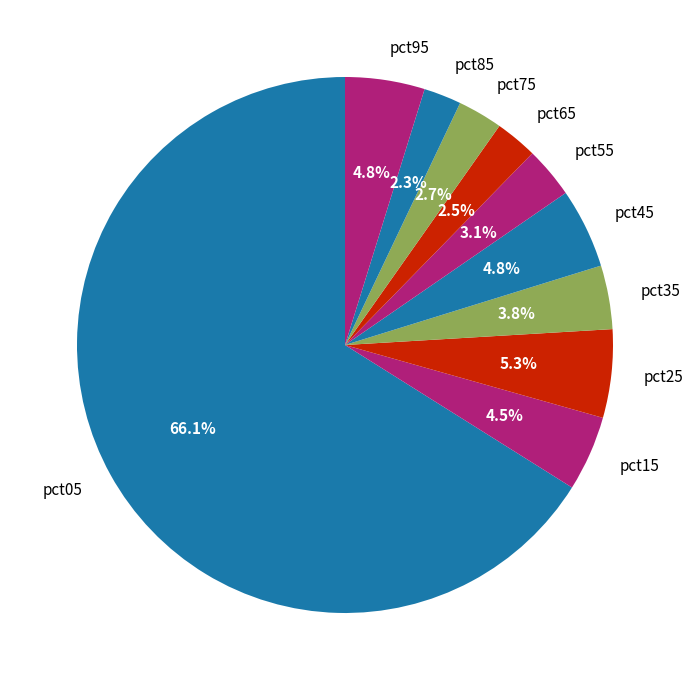

Is there a majority slice in this chart?

Yes